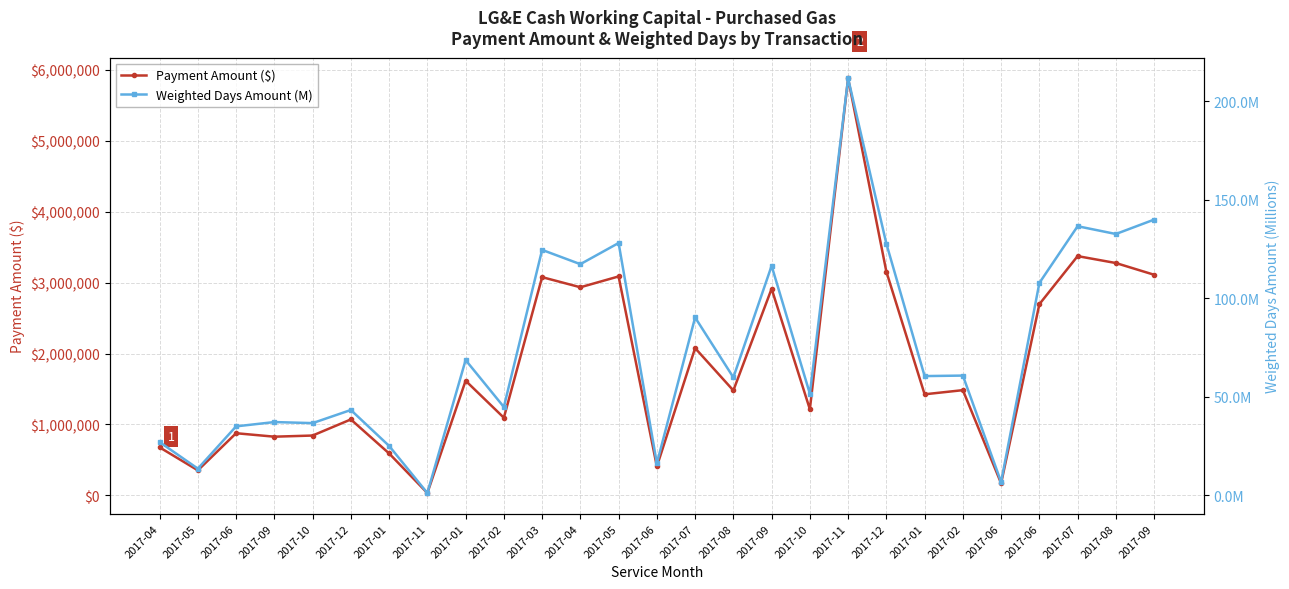

True or false: Weighted Days Amount (M) and Payment Amount ($) cross at least once.

False